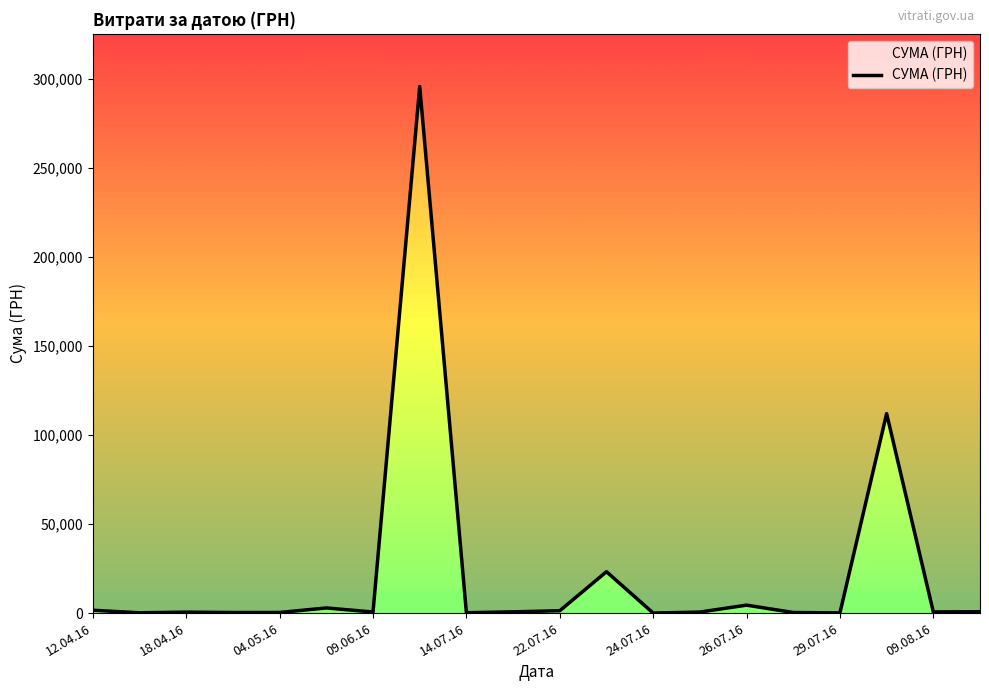

What is the change in value from 04.05.16 to 09.06.16?

-204.6